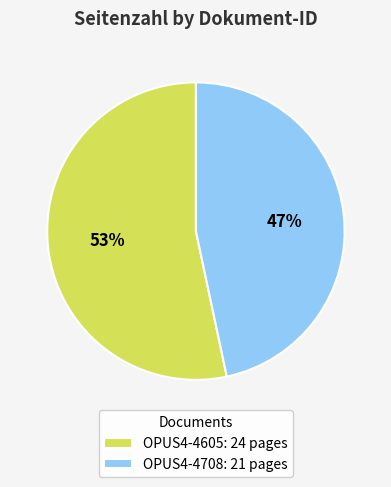

Does OPUS4-4708 account for over 50% of the chart?

No